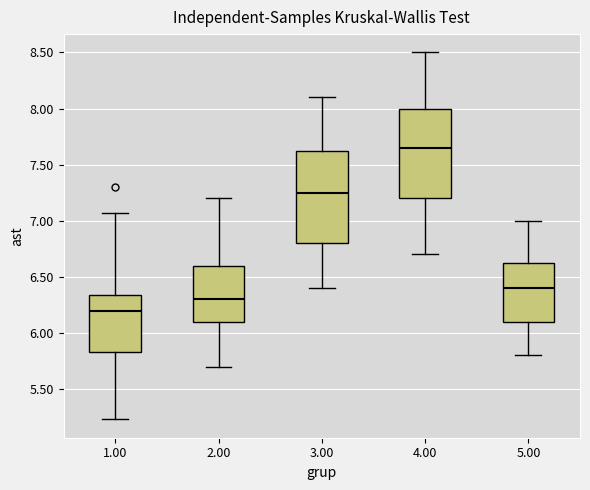

Reading left to right, read every box against the y-axis: the position of its median line, the range the box covers, and the ends of its whiskers. The values are not printed on the chart, so give them approximately, as read against the axis.

1.00: median 6.20, box 5.85 to 6.35, whiskers 5.25 to 7.05
2.00: median 6.30, box 6.10 to 6.60, whiskers 5.70 to 7.20
3.00: median 7.25, box 6.80 to 7.65, whiskers 6.40 to 8.10
4.00: median 7.65, box 7.20 to 8.00, whiskers 6.70 to 8.50
5.00: median 6.40, box 6.10 to 6.65, whiskers 5.80 to 7.00